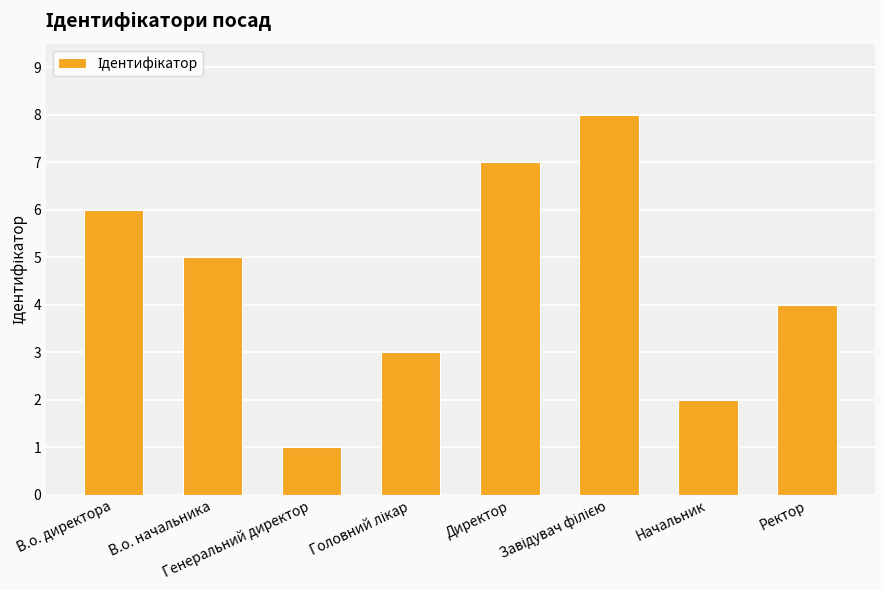

Does the chart contain stacked bars?

No